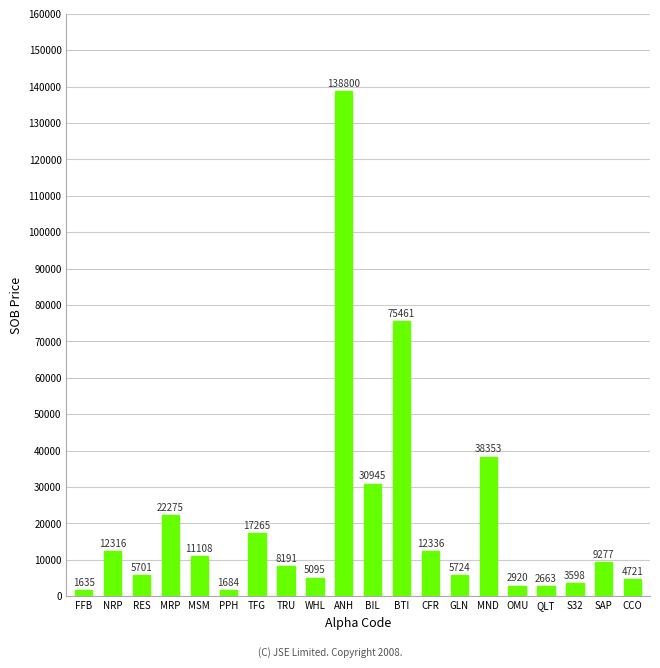

How many distinct data groups are displayed?

1